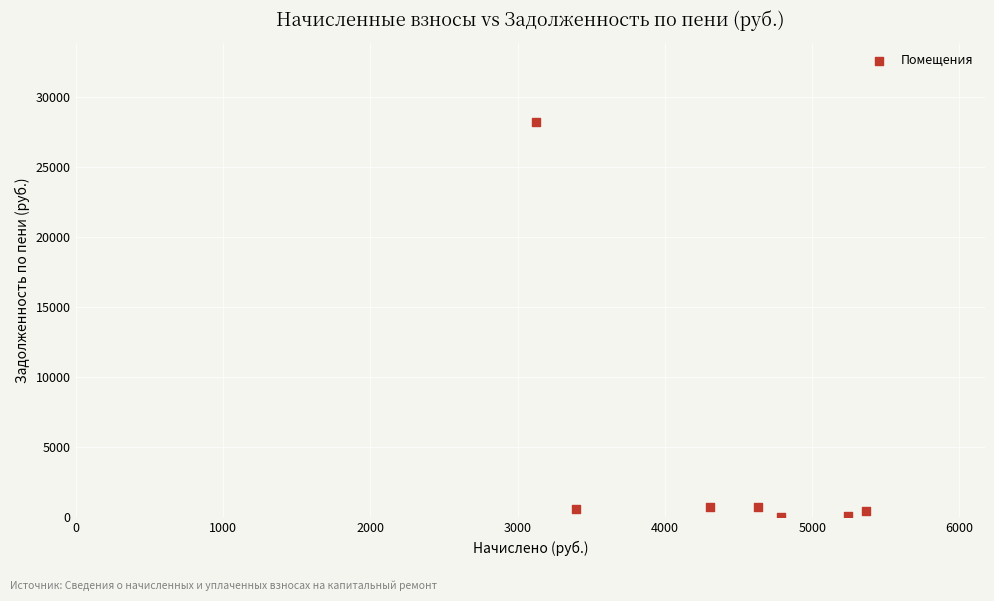

What is the range of Y values (max minus min)?

28236.8